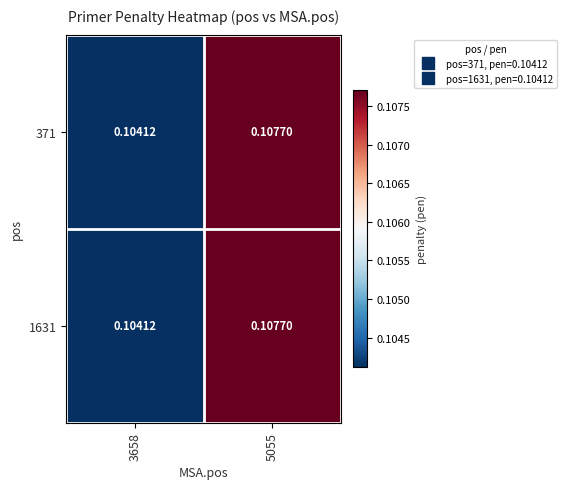

Count the number of categories in the chart.

2